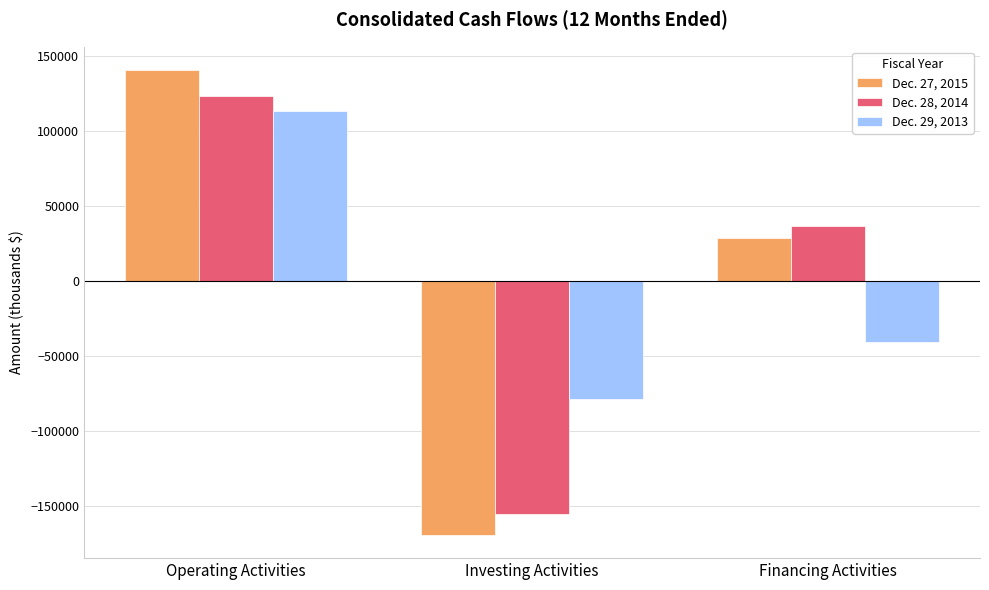

The value of Dec. 27, 2015 at Operating Activities is 250328. True or false?

False